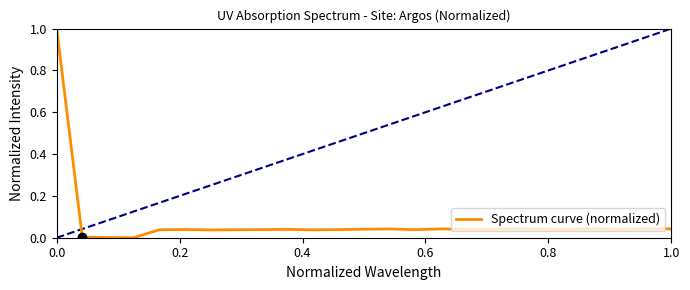

What is the difference between the maximum and minimum values?

1.0